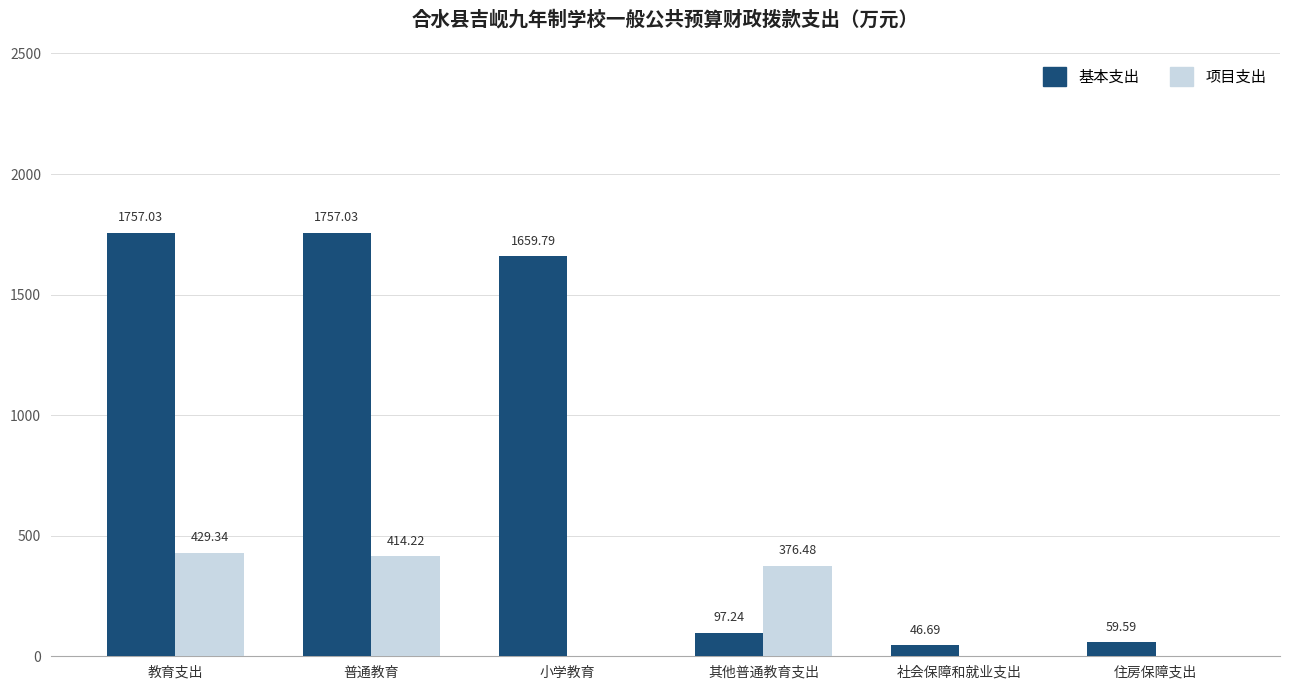

What is the sum of the 项目支出 values at 教育支出 and 社会保障和就业支出?

429.3